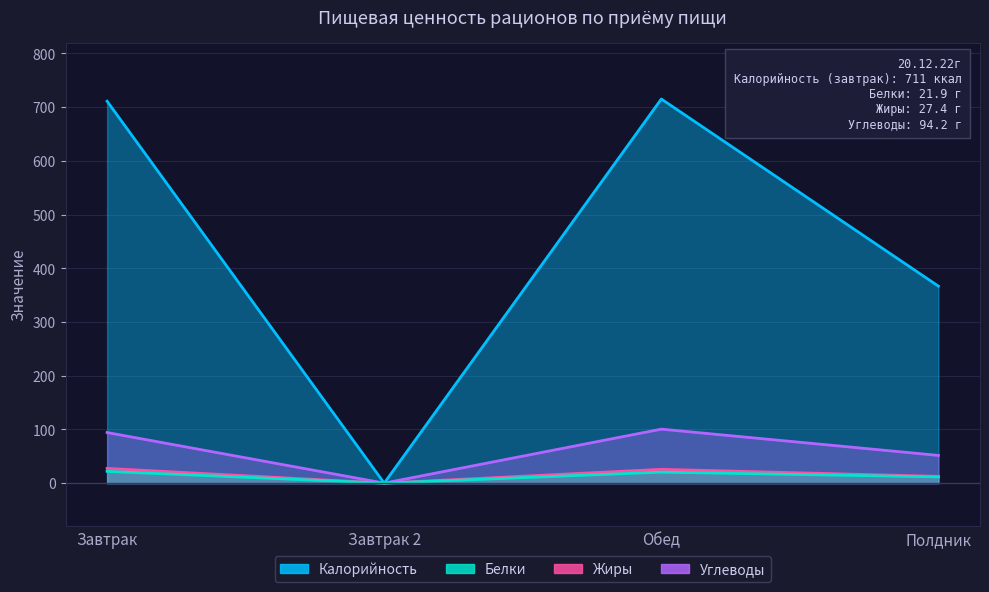

What is the difference between the maximum and minimum values in the Калорийность series?

715.1